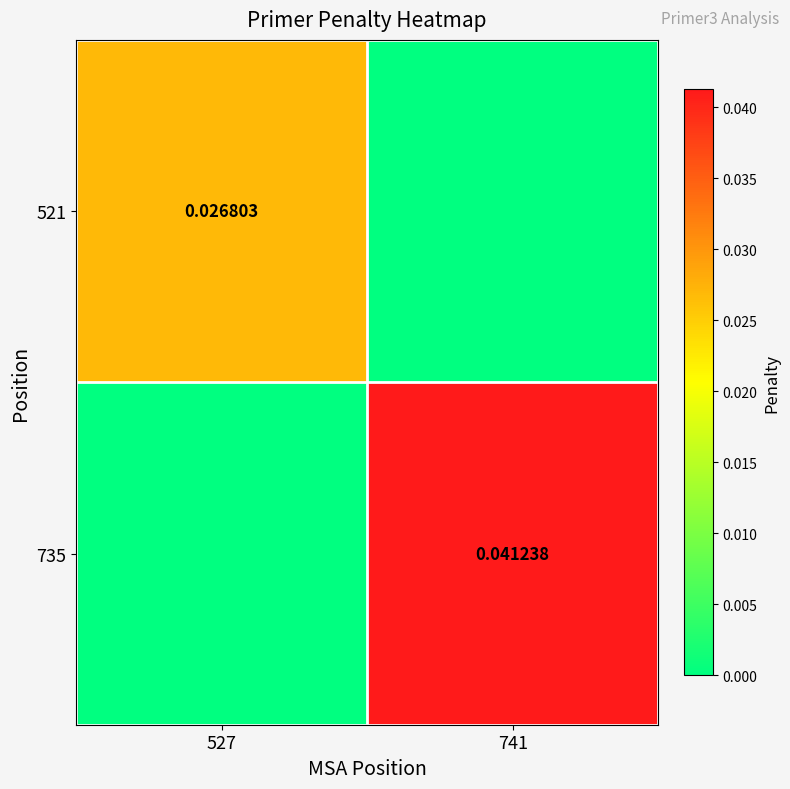

Count the 521 values in the range 0 to 1.

2